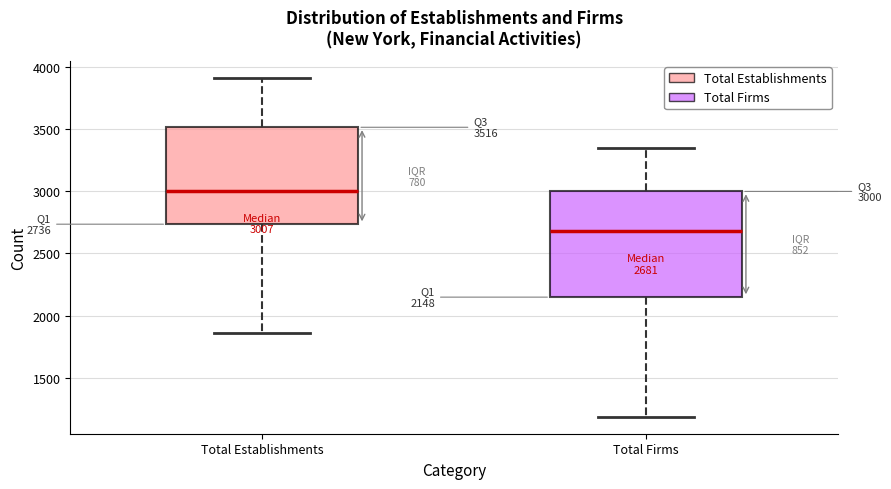

Which box's median line is the highest?

Total Establishments